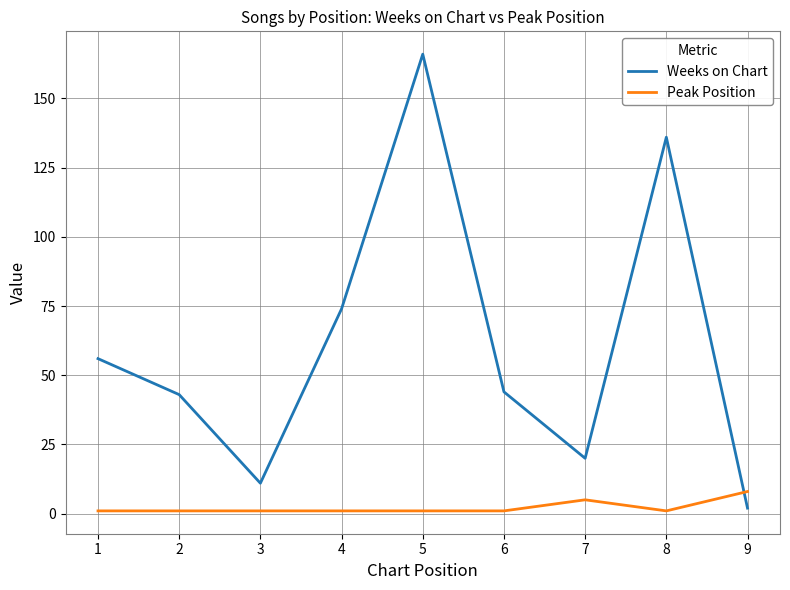

At which category does the chart reach its peak across all series?

5